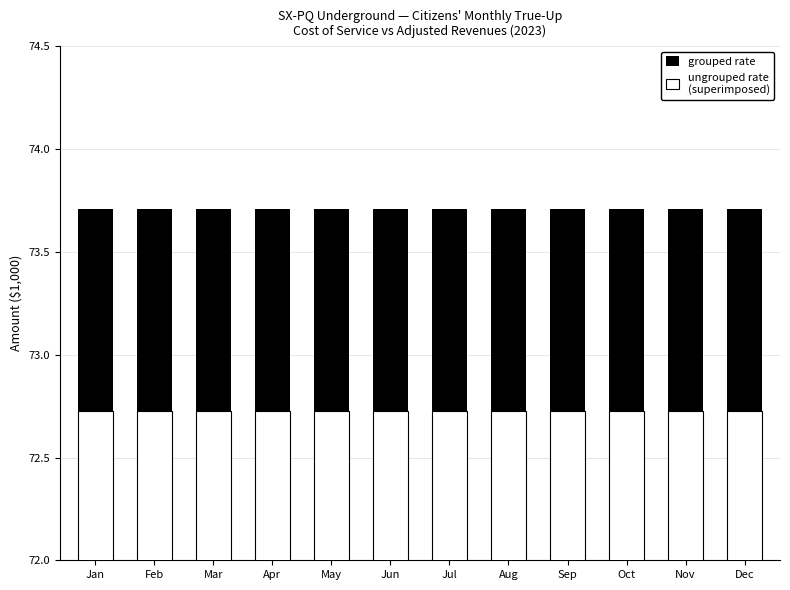

At which category is the sum across all series the highest?

Jan